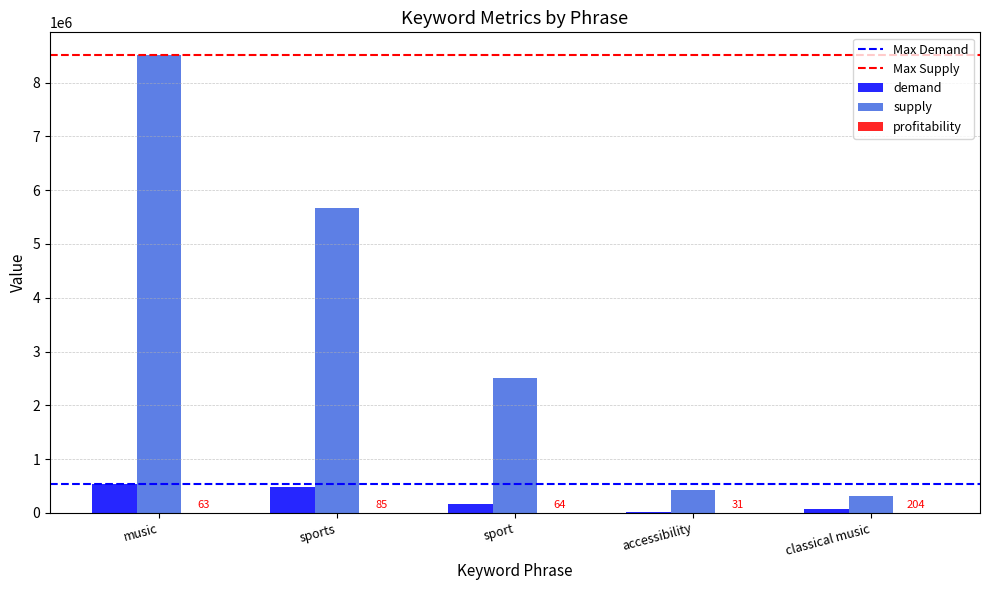

Which series changed the most between music and sport?

supply